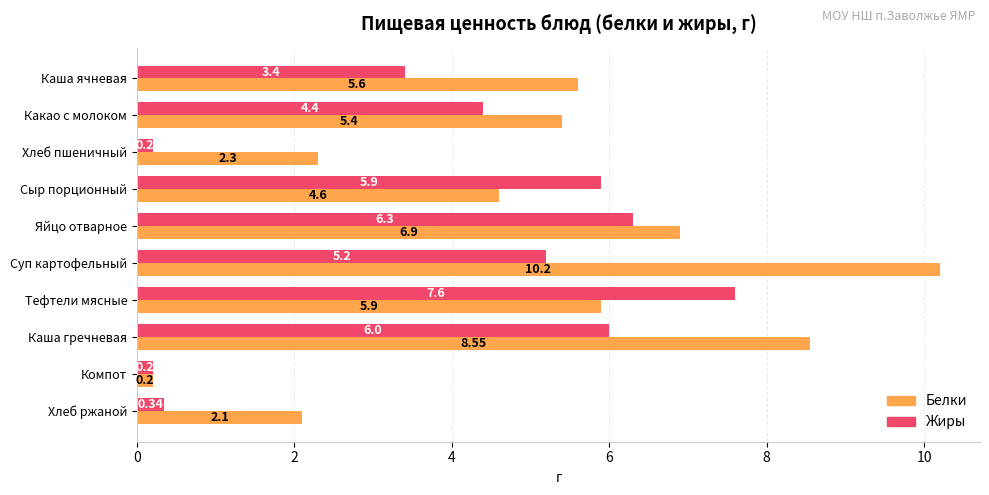

Which label corresponds to the largest value in the chart?

Суп картофельный